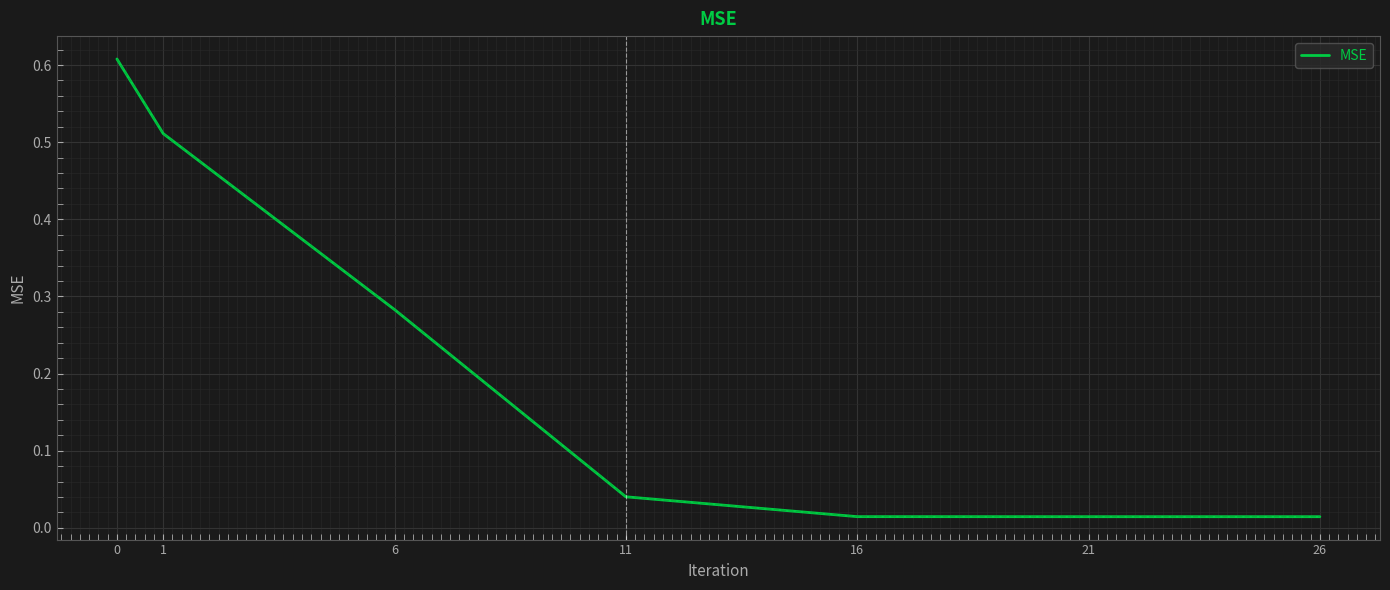

What is the sum of all values?

1.5